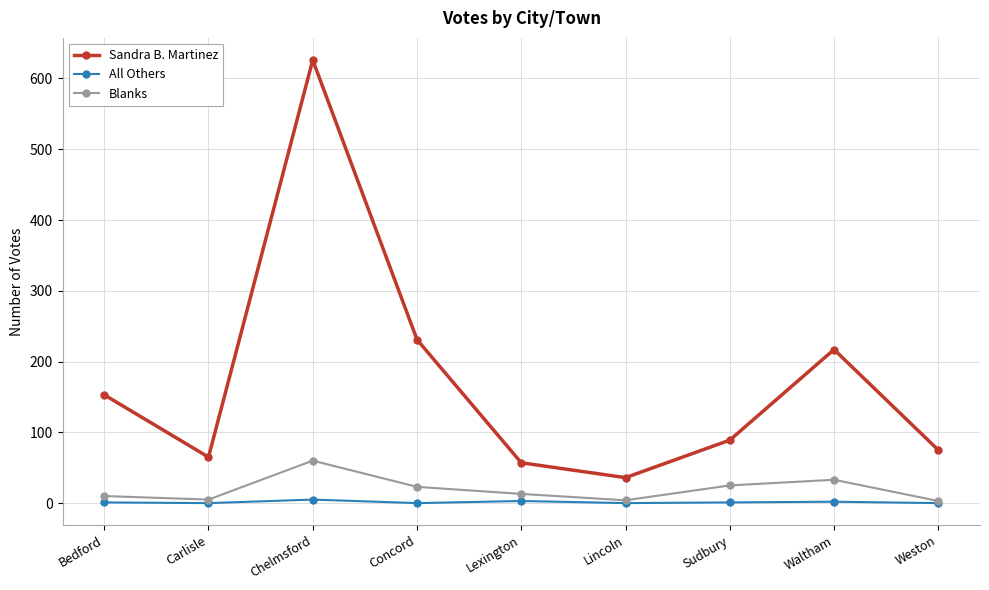

At which category is the sum across all series the highest?

Chelmsford